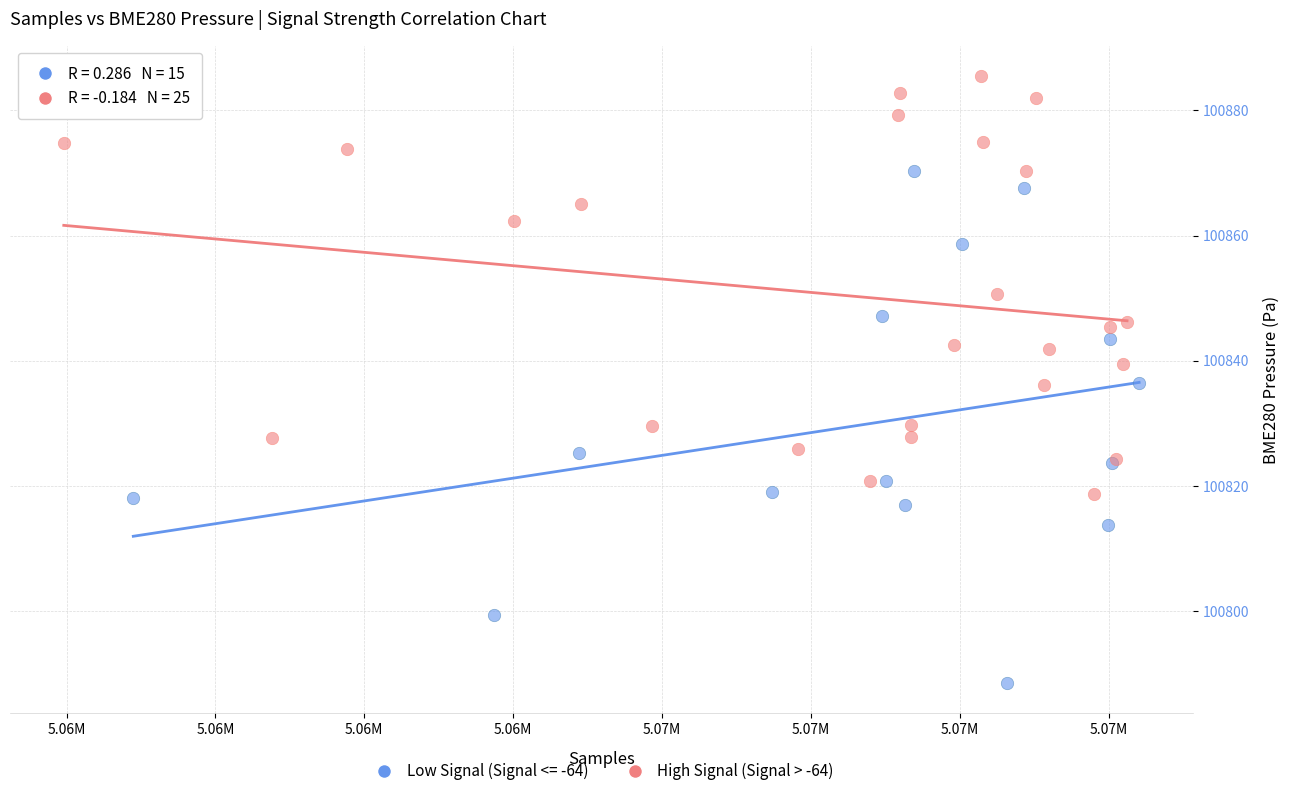

Which series has the largest Y range (max minus min)?

Low Signal (Signal <= -64)